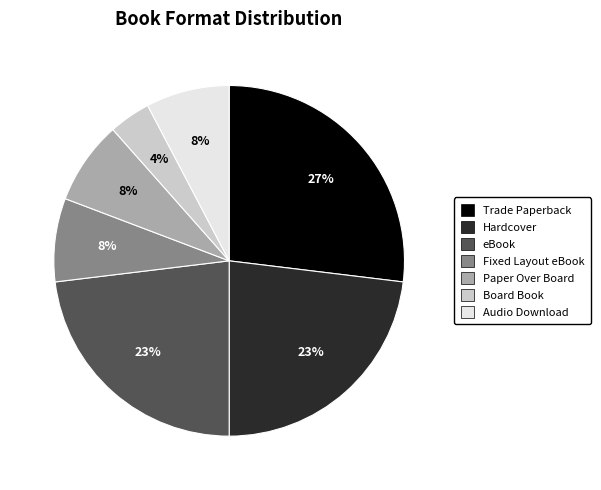

Count the number of slices in the pie.

7